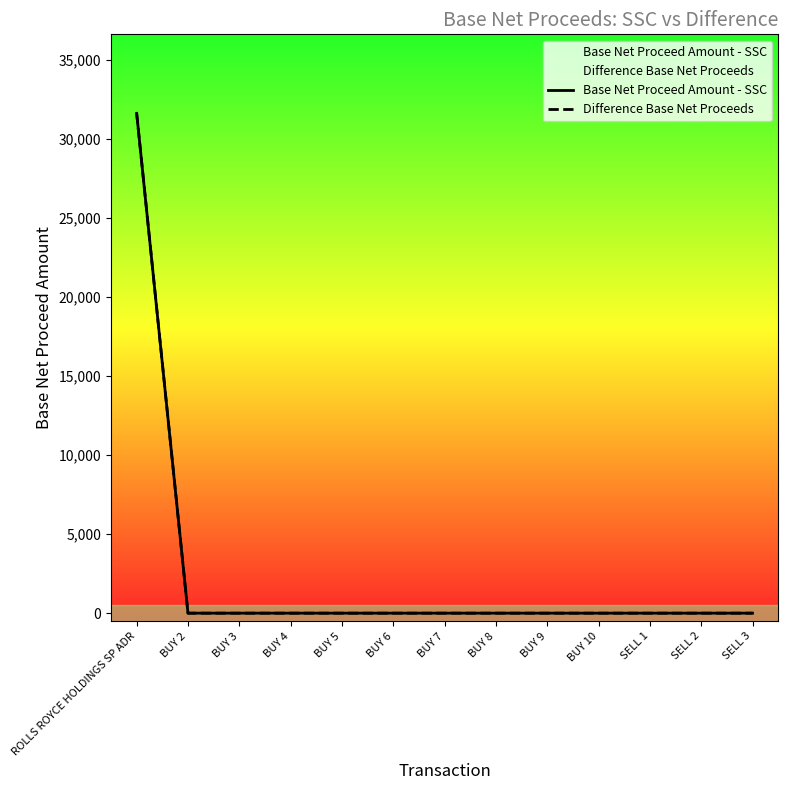

The value of Difference Base Net Proceeds at BUY 7 is 0. True or false?

True